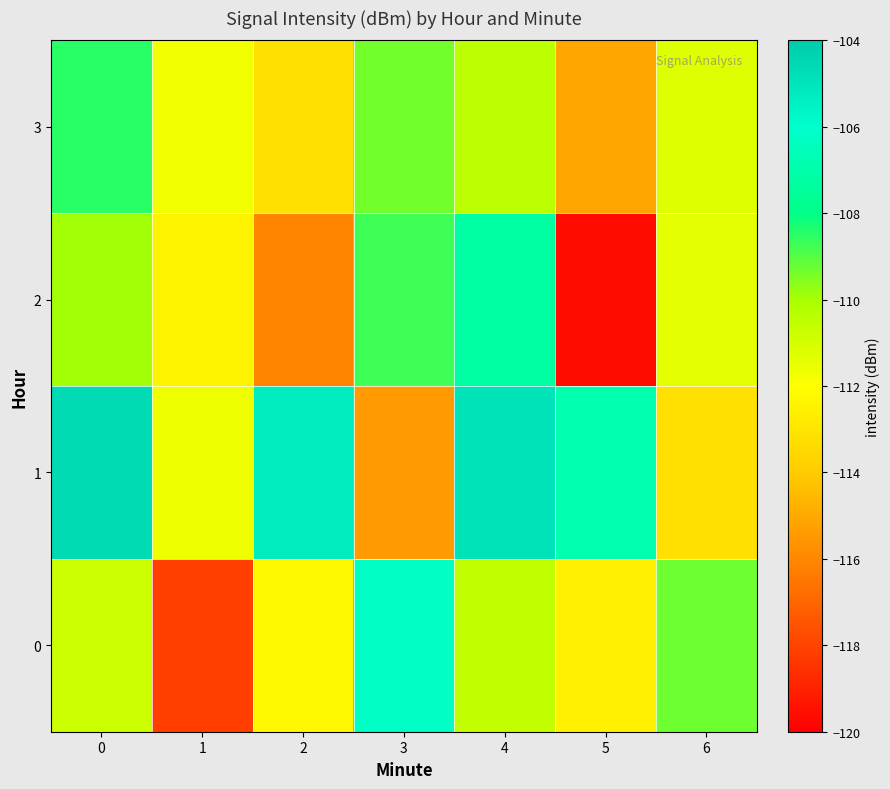

What is the total value across all series at 6?

-445.1